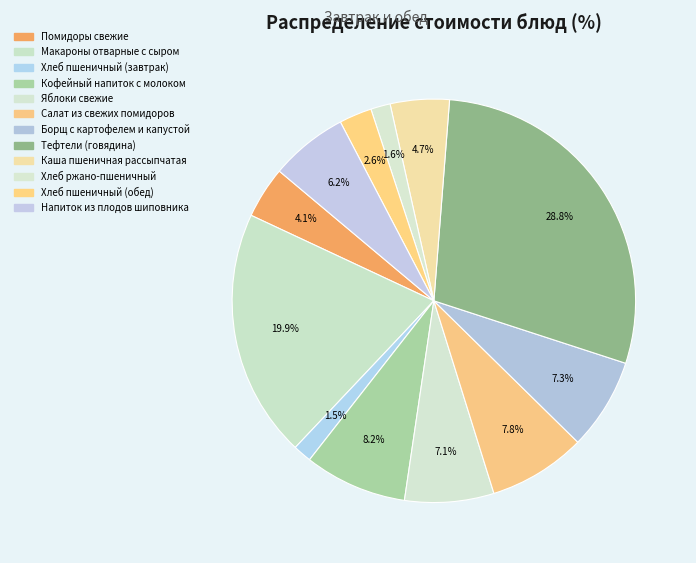

What percentage is the Каша пшеничная рассыпчатая slice, to the nearest percent?

5%